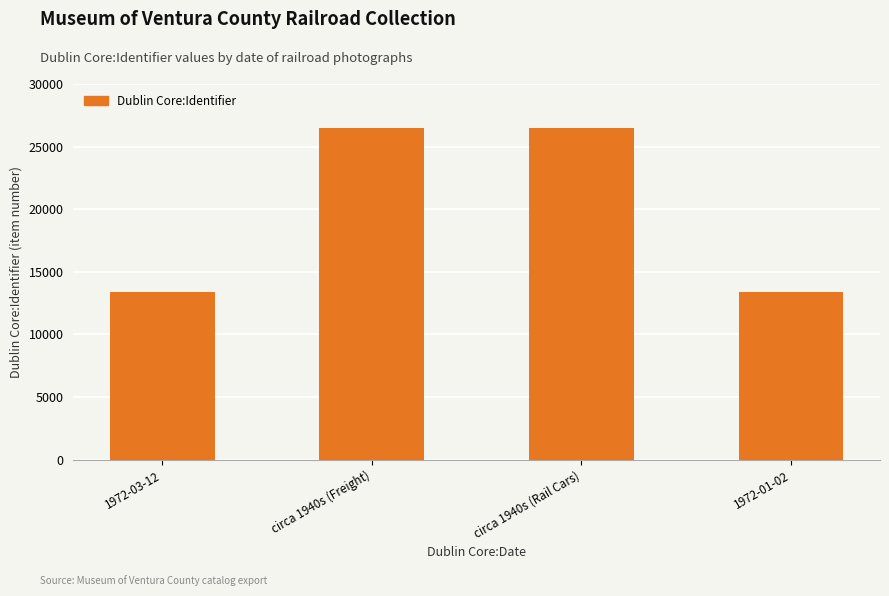

What is the label of the 3rd bar from the left?

circa 1940s (Rail Cars)